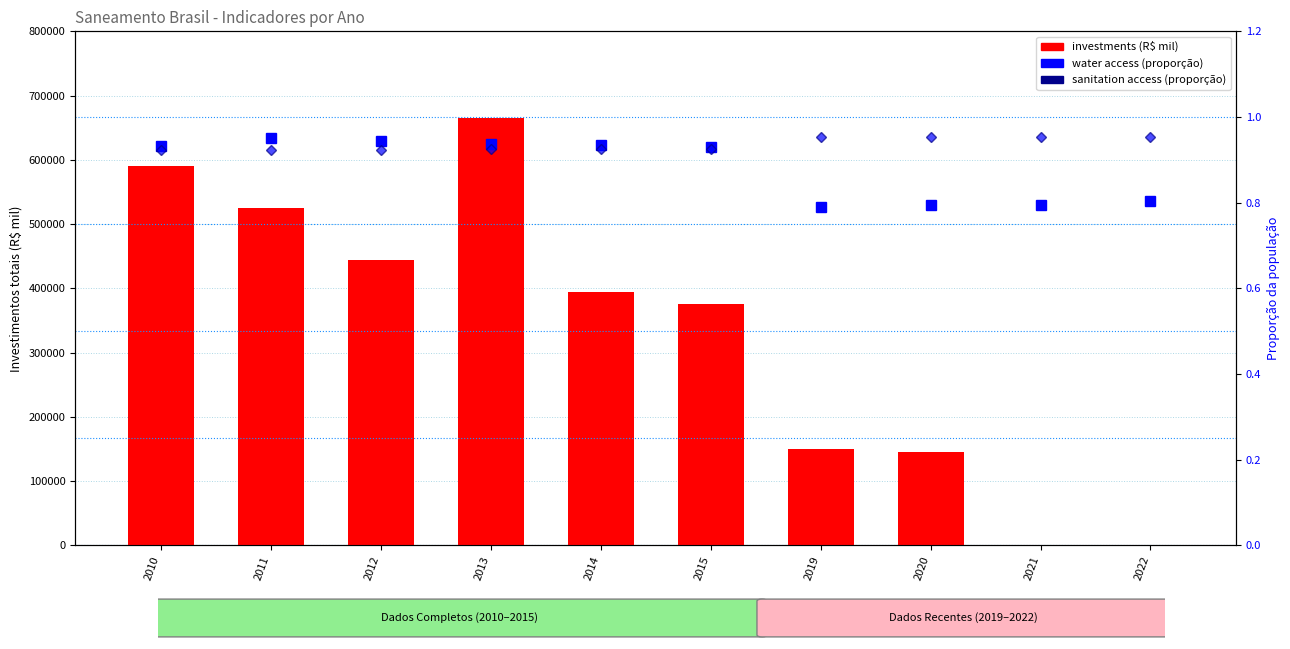

Which has a higher value, 2013 or 2010?

2013